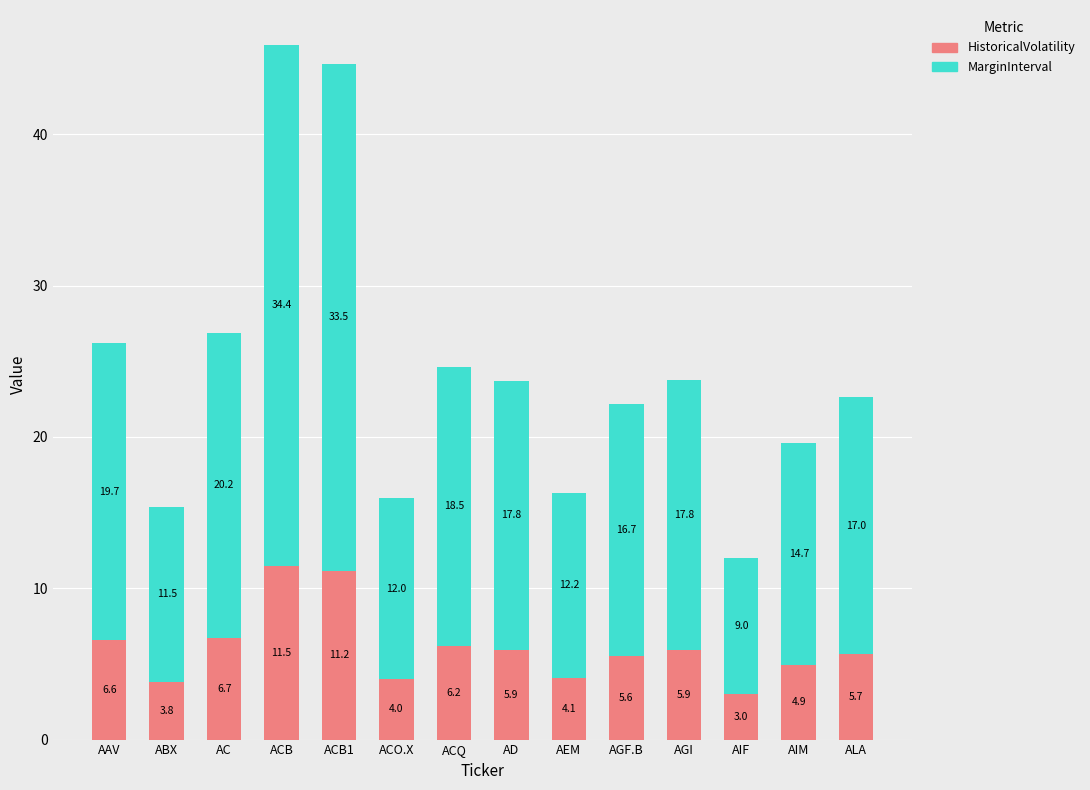

How many data points in HistoricalVolatility are less than 5?

5